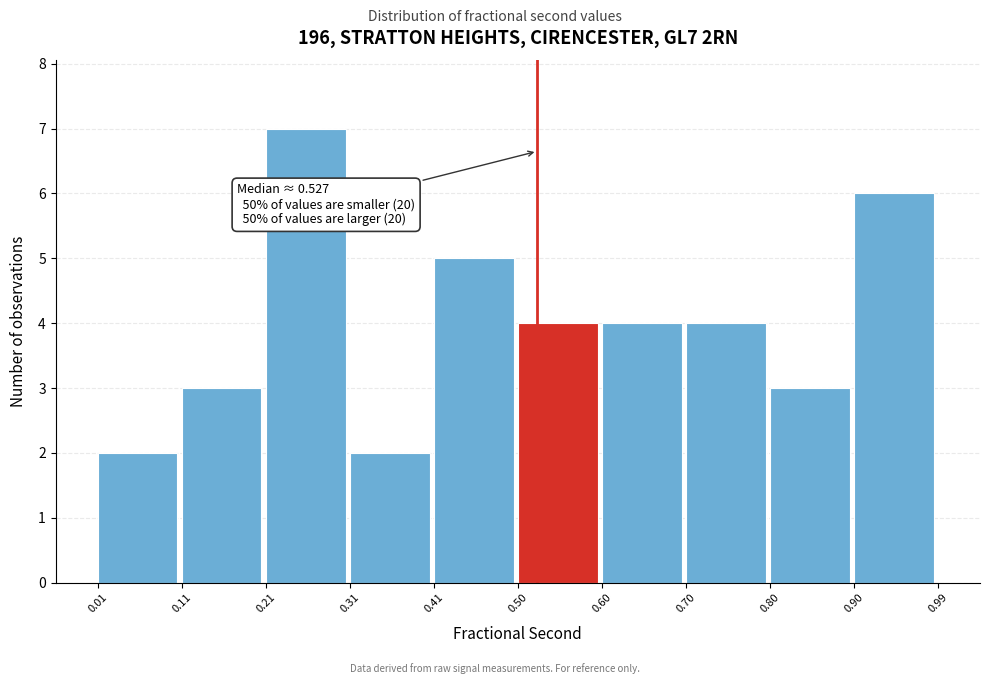

Over which range of the x-axis is the bar tallest?

0.21 to 0.31